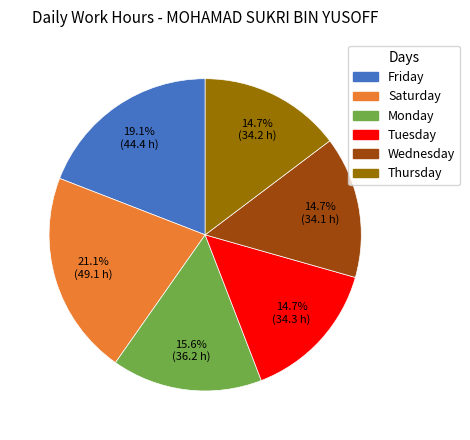

Is there a majority slice in this chart?

No